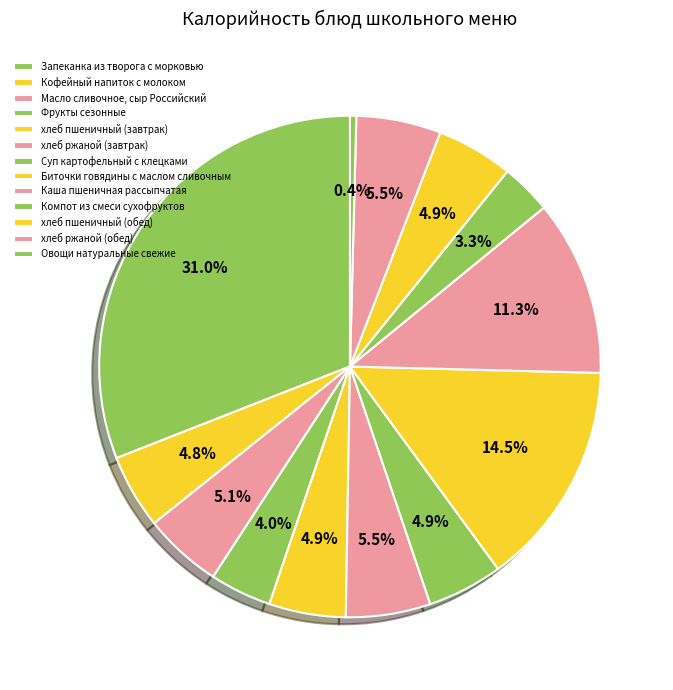

How many segments does this pie chart have?

13